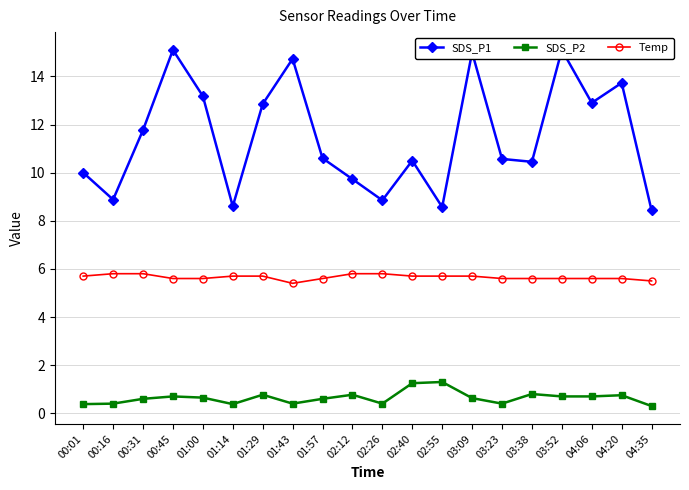

What is the total value across all series at 02:26?

15.0